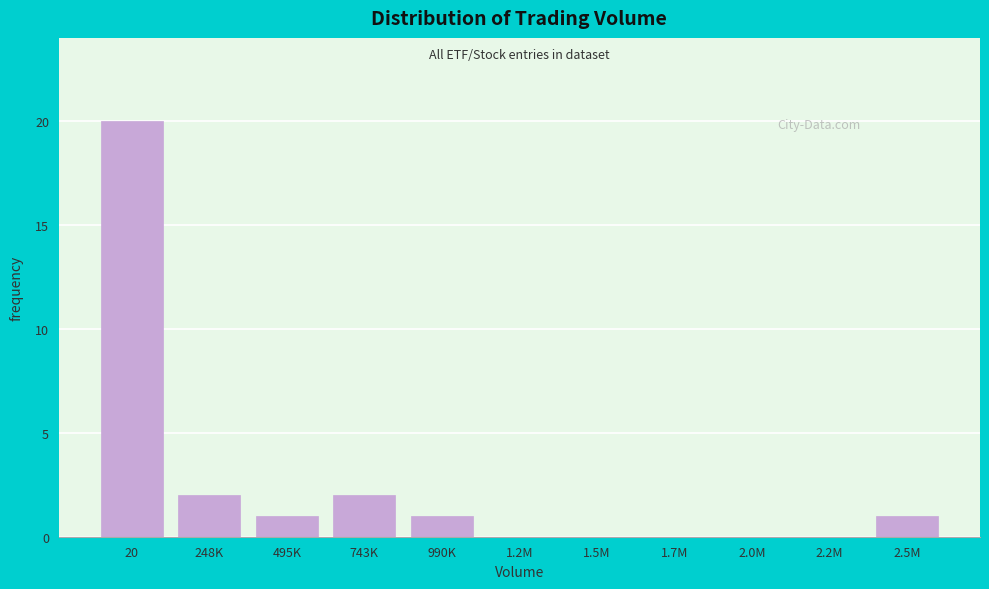

Reading left to right, extract all data points from this chart.

20=20	248K=2	495K=1	743K=2	990K=1	1.2M=0	1.5M=0	1.7M=0	2.0M=0	2.2M=0	2.5M=1